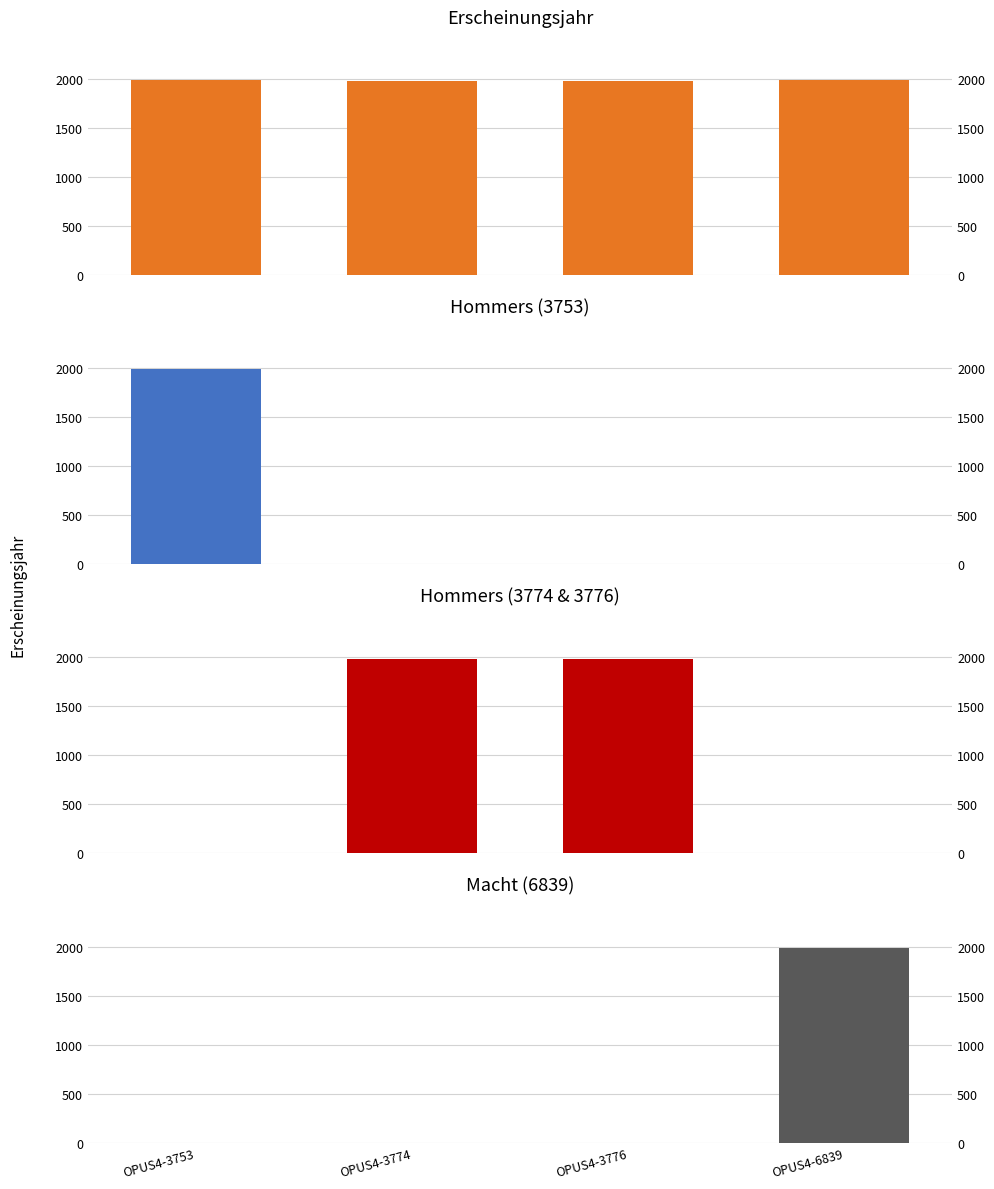

At which label is Hommers (3774 & 3776) closest to 991?

OPUS4-3753